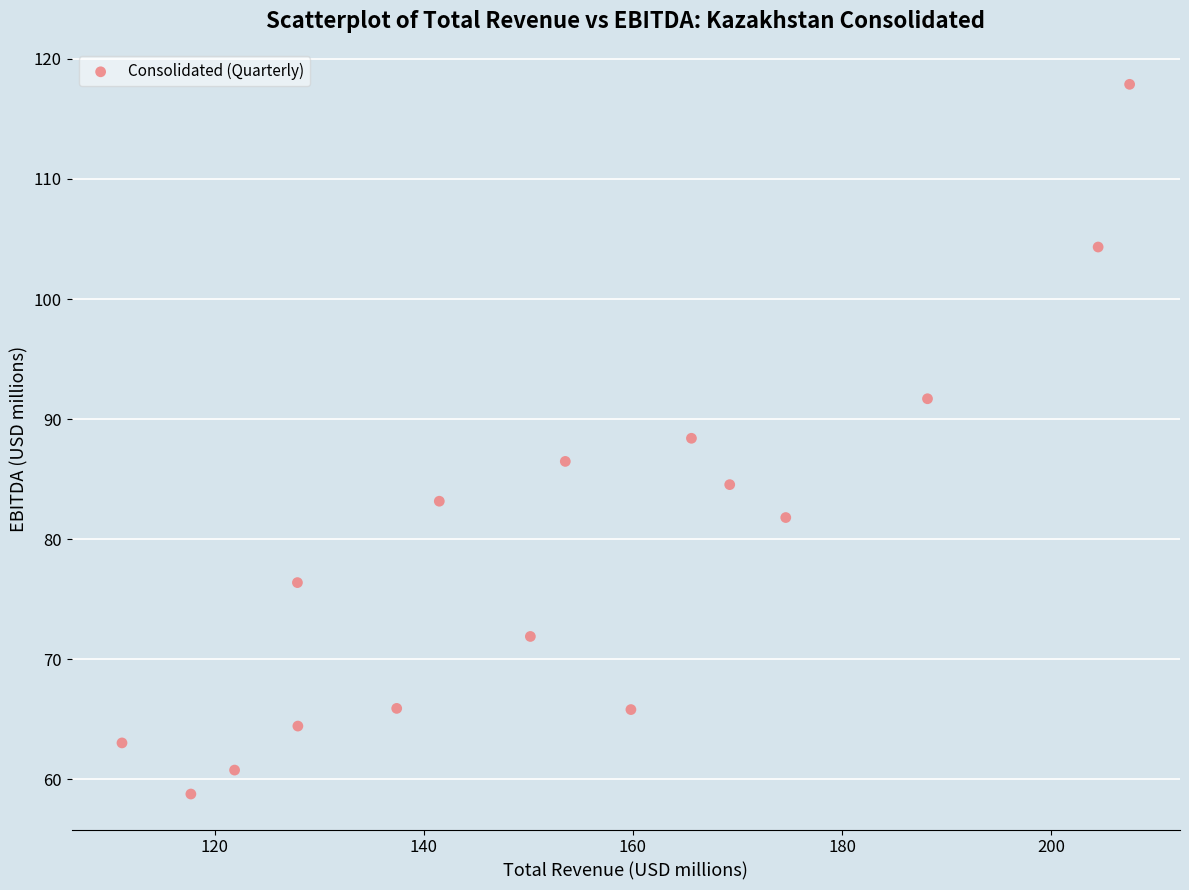

What is the range of X values (max minus min)?

96.4